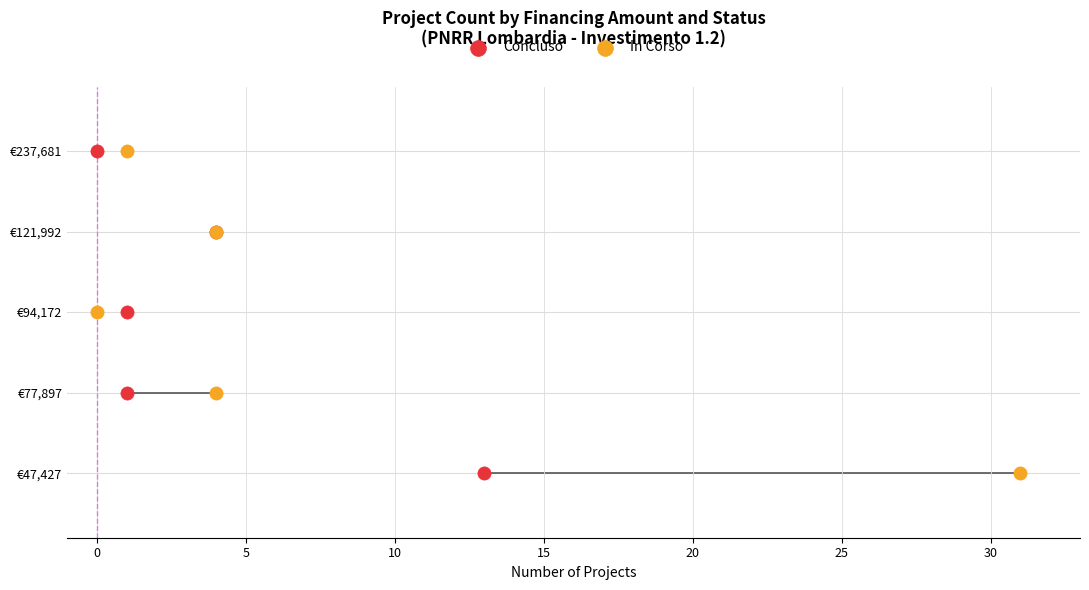

What are all the series names shown in the legend?

Concluso, In Corso